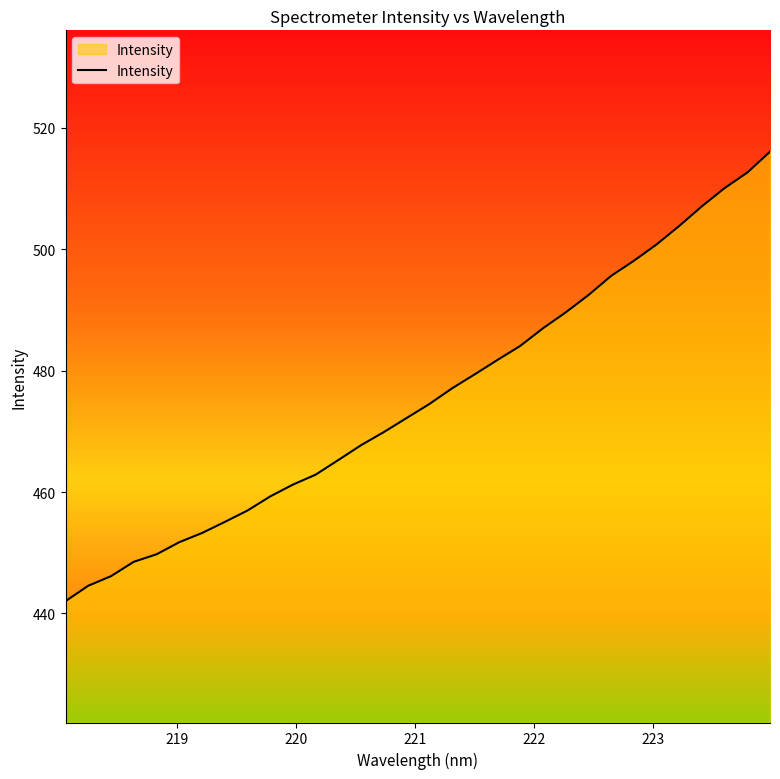

What is the maximum value shown in the chart?

516.1